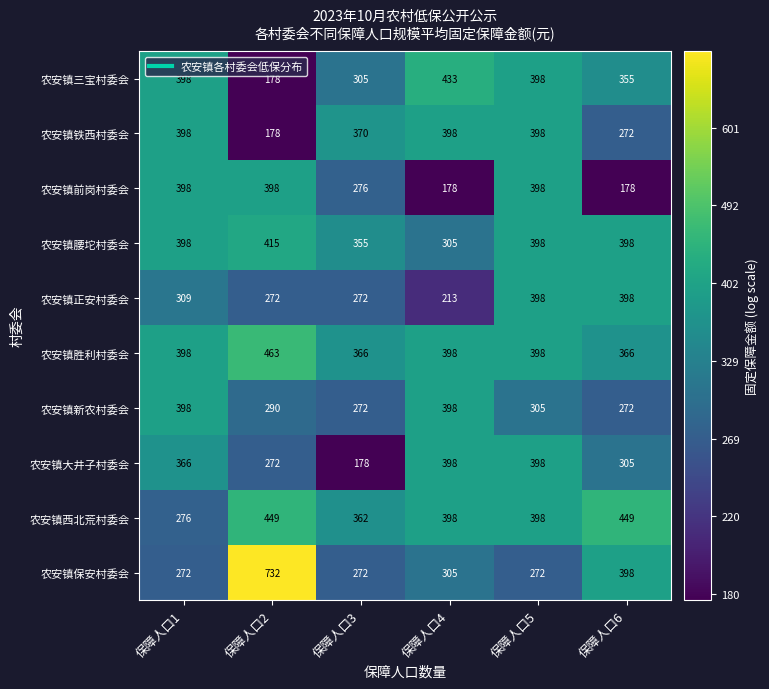

What is the difference between the maximum and minimum values in the 农安镇大井子村委会 series?

220